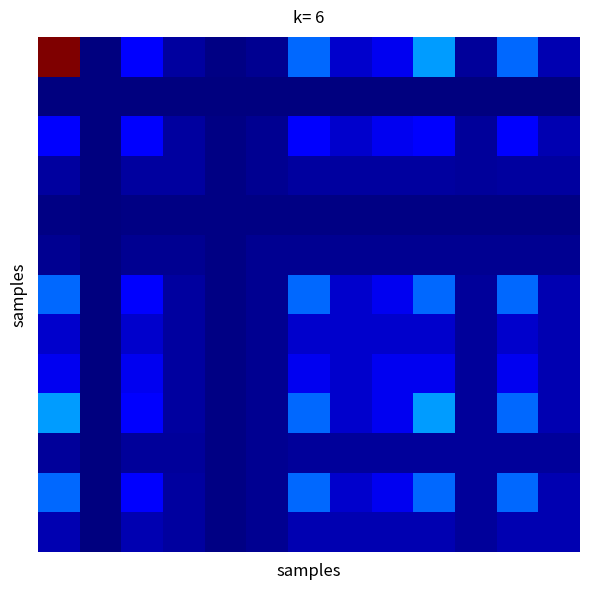

How many distinct data groups are displayed?

13